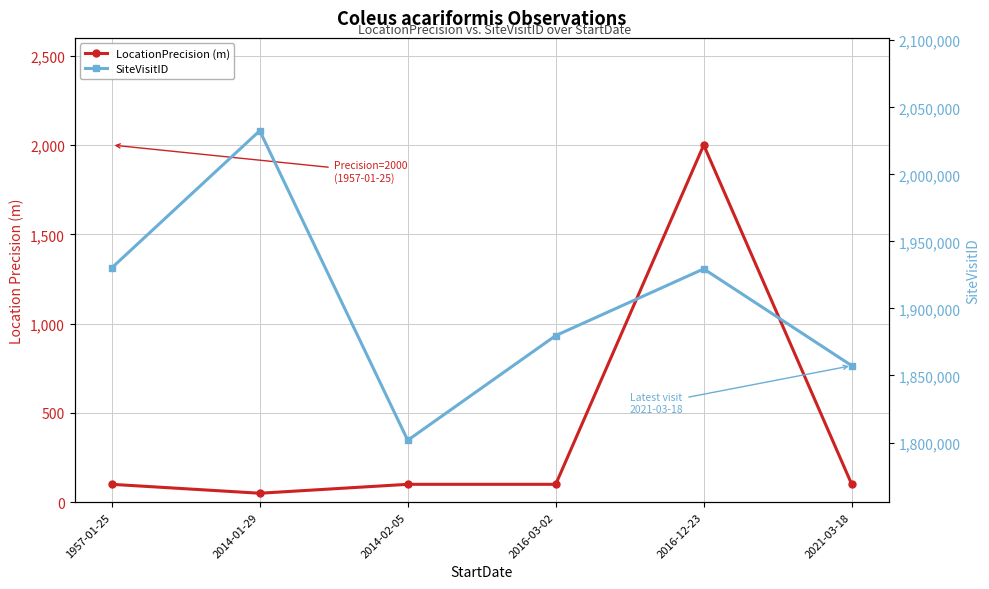

True or false: SiteVisitID and LocationPrecision (m) intersect in this chart.

False